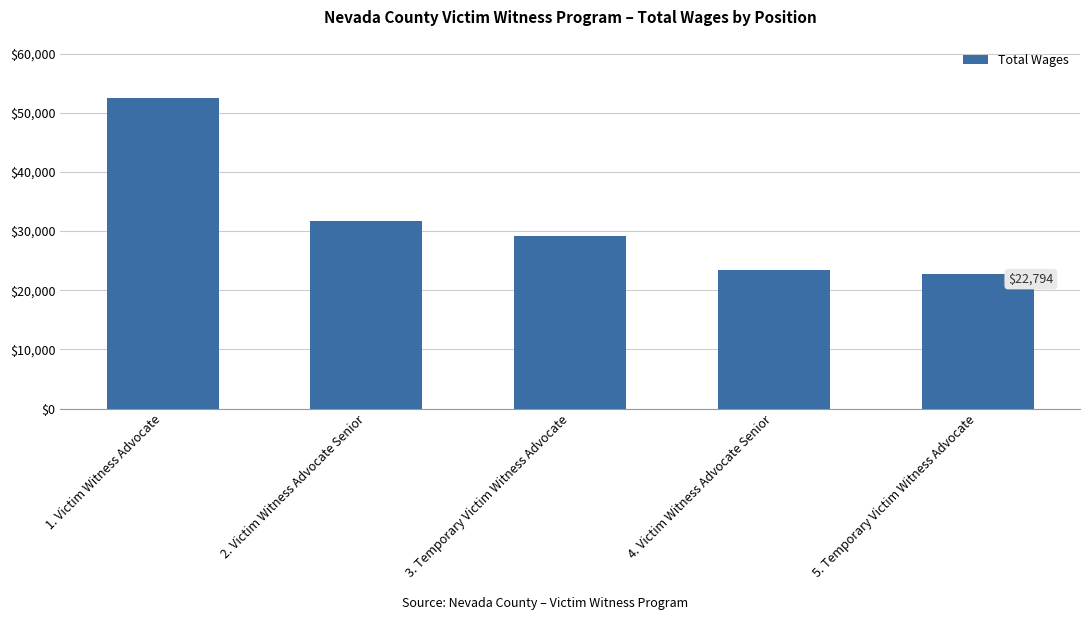

What is the average value?

31914